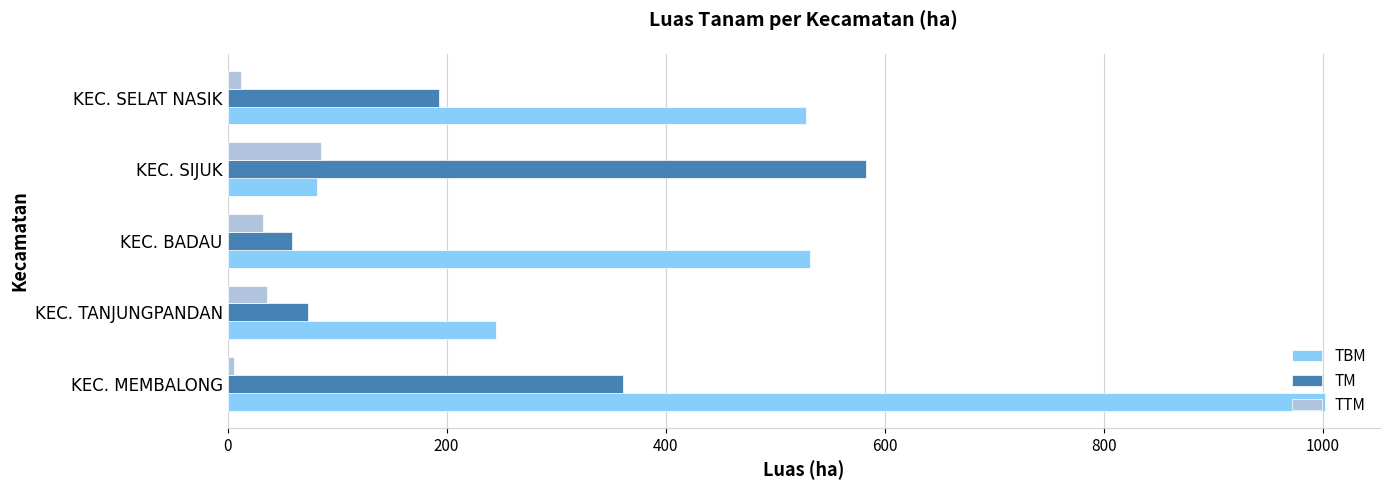

Is the value of TBM at KEC. TANJUNGPANDAN greater than the value of TTM at KEC. TANJUNGPANDAN?

Yes